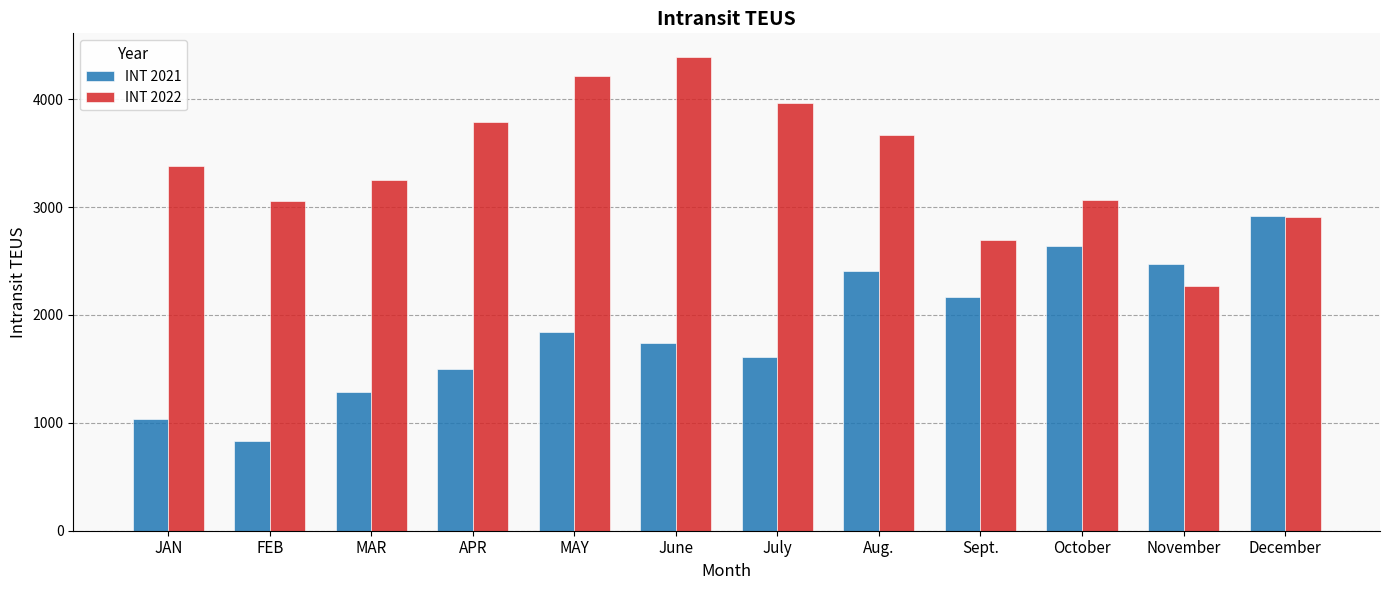

What position from the left is JAN?

1